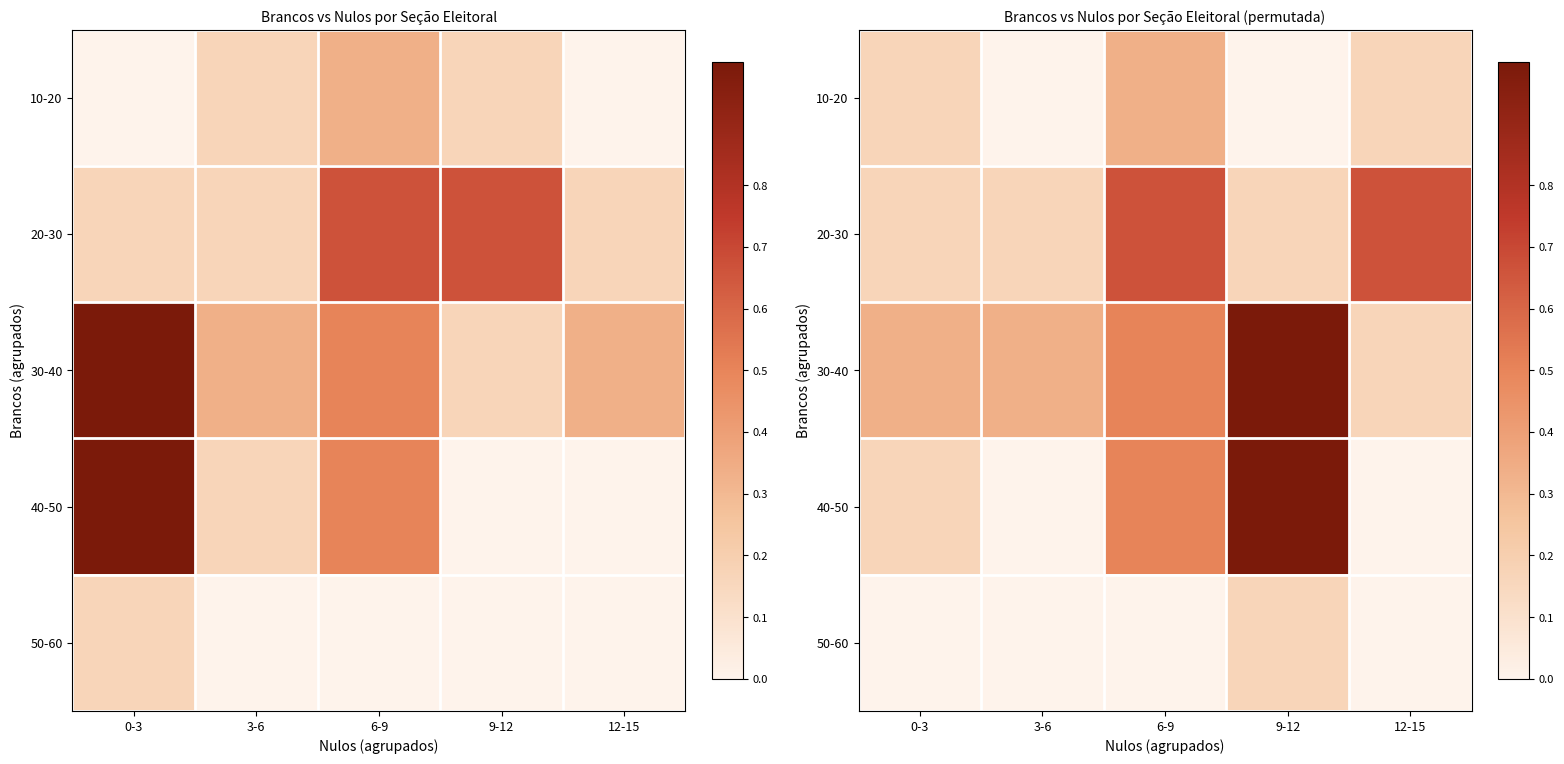

The value of 30-40 at 12-15 is 0.2. True or false?

True